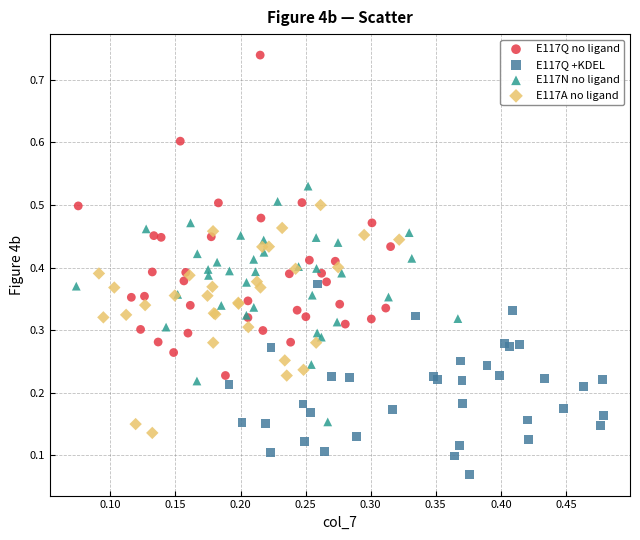

Which series contains the highest Y value?

E117Q no ligand